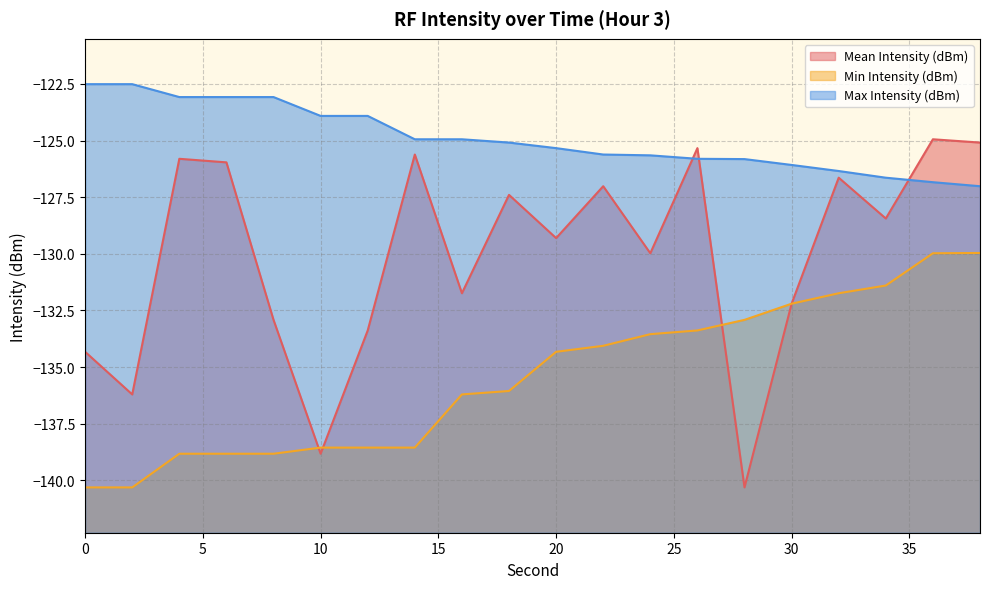

What is the approximate value of Mean Intensity (dBm) at 0?

-134.3